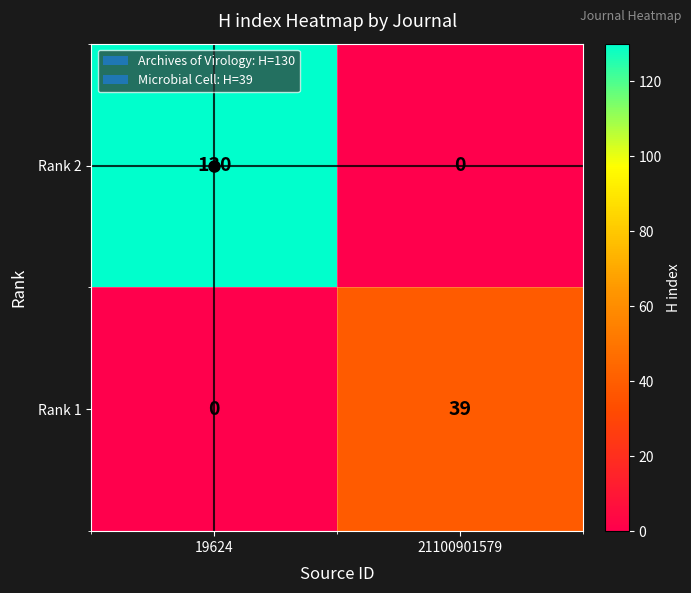

At how many categories does at least one series exceed 95?

1